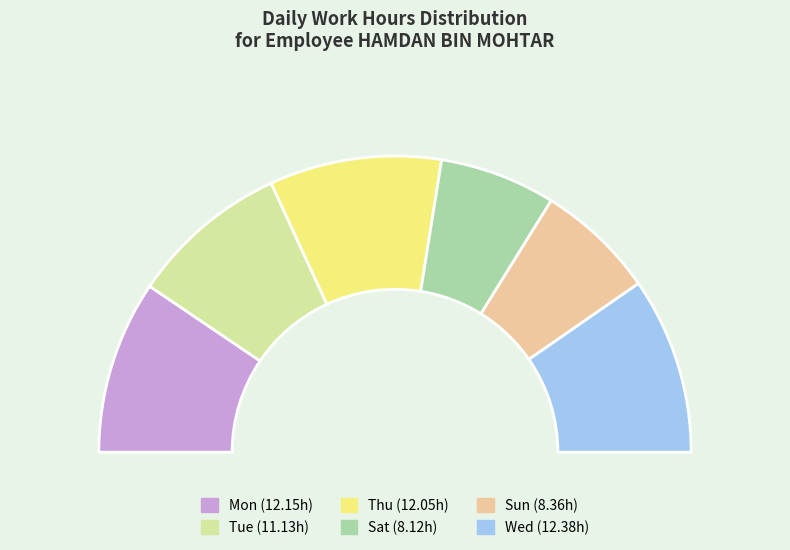

Which has a higher value, Sat or Thu?

Thu